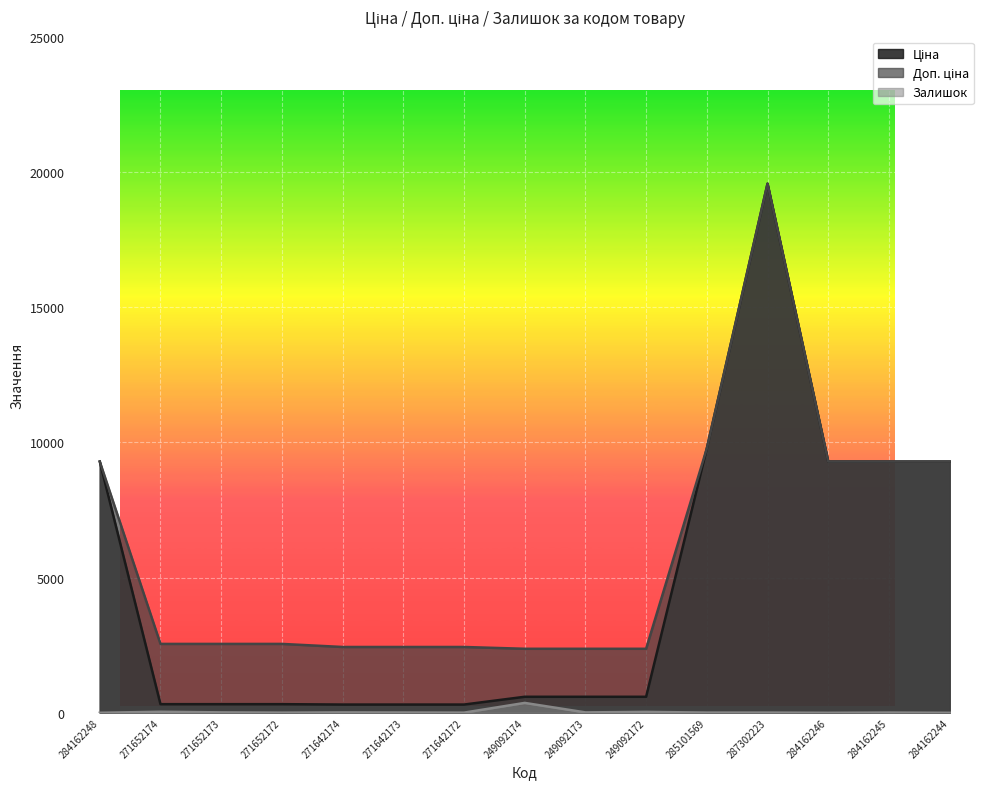

Reading left to right, list all the values displayed in this chart.

Ціна: 9290.5	318.3	318.3	318.3	304.1	304.1	304.1	591.6	591.6	591.6	9775.5	19564.9	9290.5	9290.5	9290.5
Доп. ціна: 9290.5	2546.4	2546.4	2546.4	2432.8	2432.8	2432.8	2366.5	2366.5	2366.5	9775.5	19564.9	9290.5	9290.5	9290.5
Залишок: 0.0	38.0	15.0	5.0	14.0	10.0	5.0	365.0	14.0	33.0	7.0	7.0	0.0	8.0	0.0